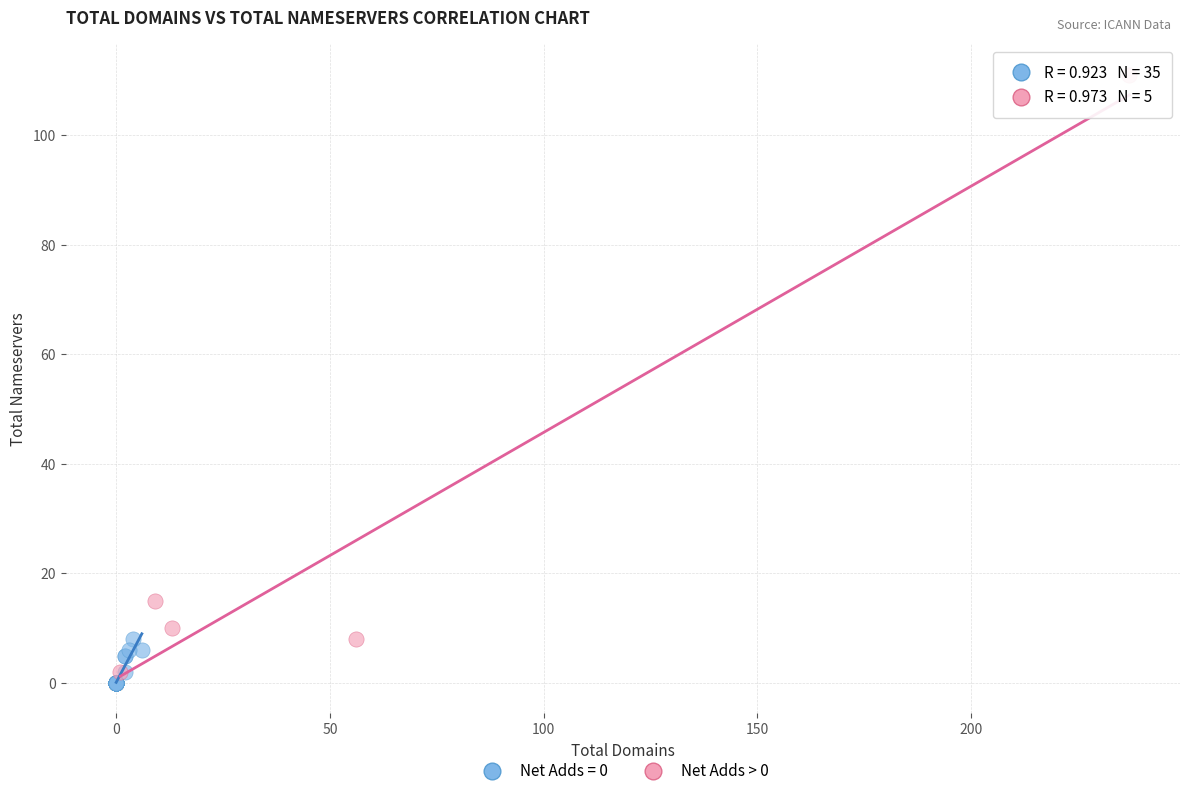

Which series has the largest Y range (max minus min)?

Net Adds > 0